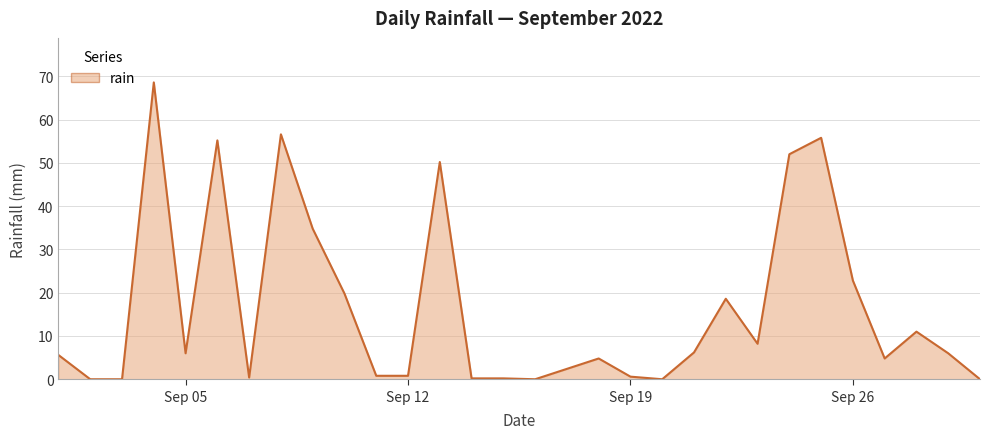

What is the maximum value shown in the chart?

68.6